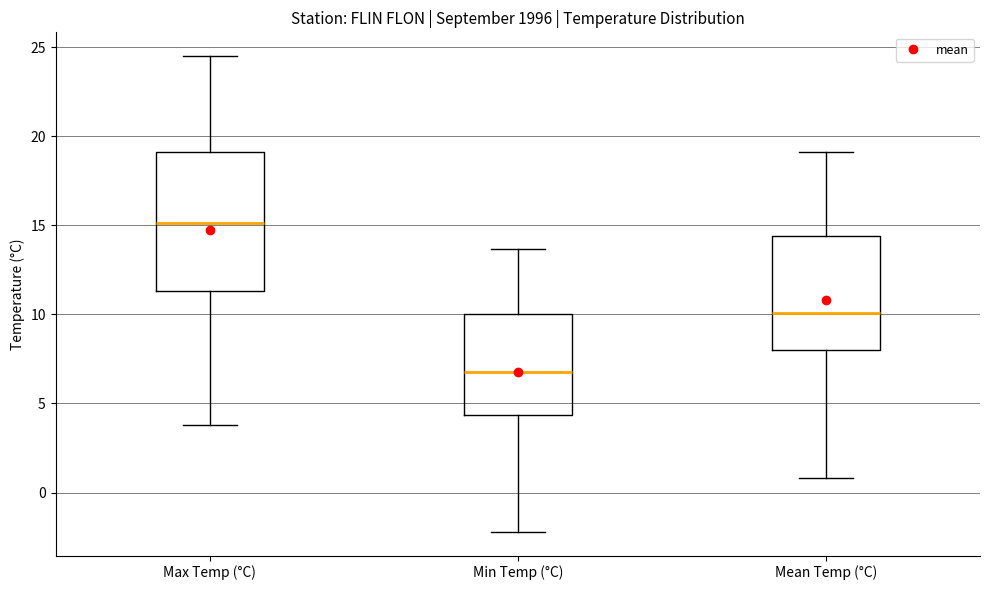

Which box is the tallest, from its lower edge to its upper edge?

Max Temp (°C)